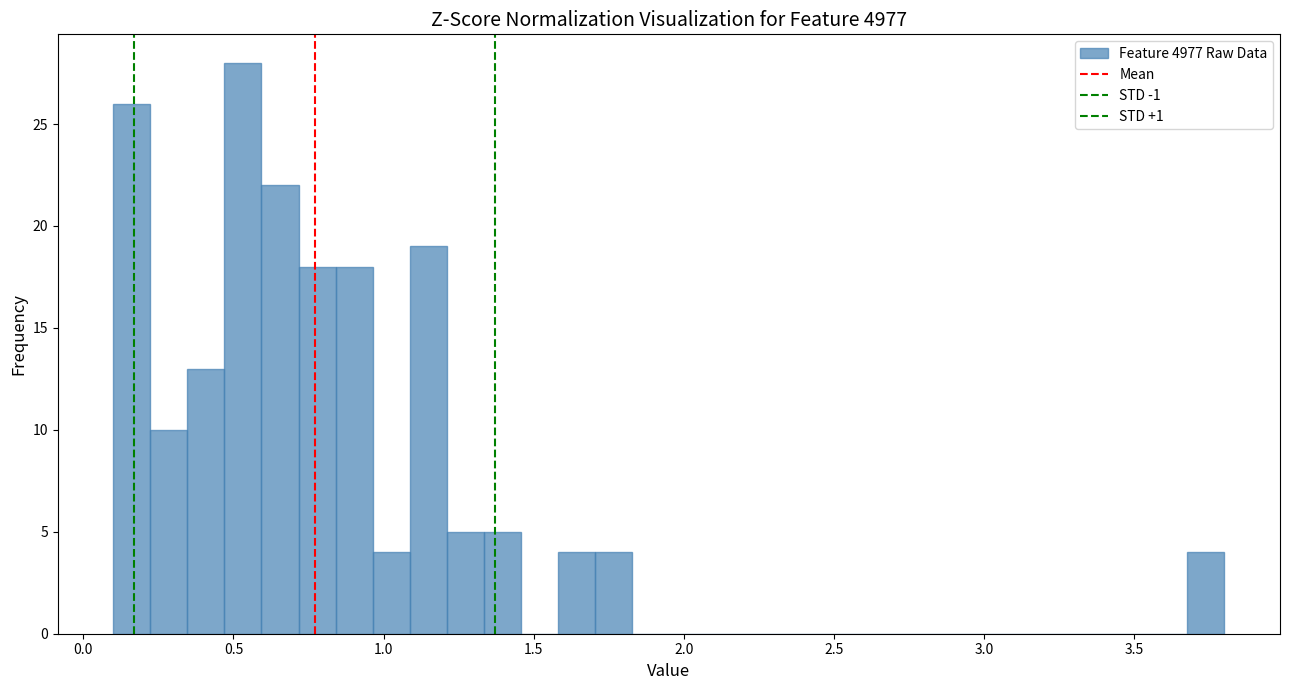

Read against the x-axis, roughly where is the centre of the tallest bar?

0.55